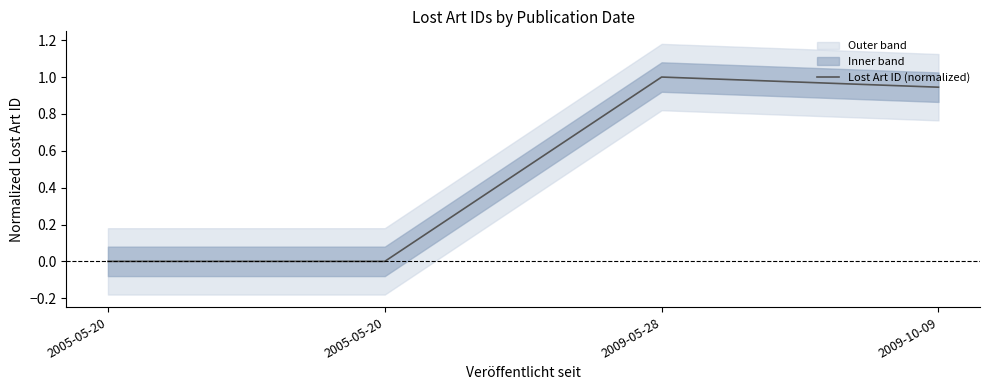

Reading right to left, transcribe all the data shown in this chart.

2009-10-09=0.9	2009-05-28=1.0	2005-05-20=0.0	2005-05-20=0.0